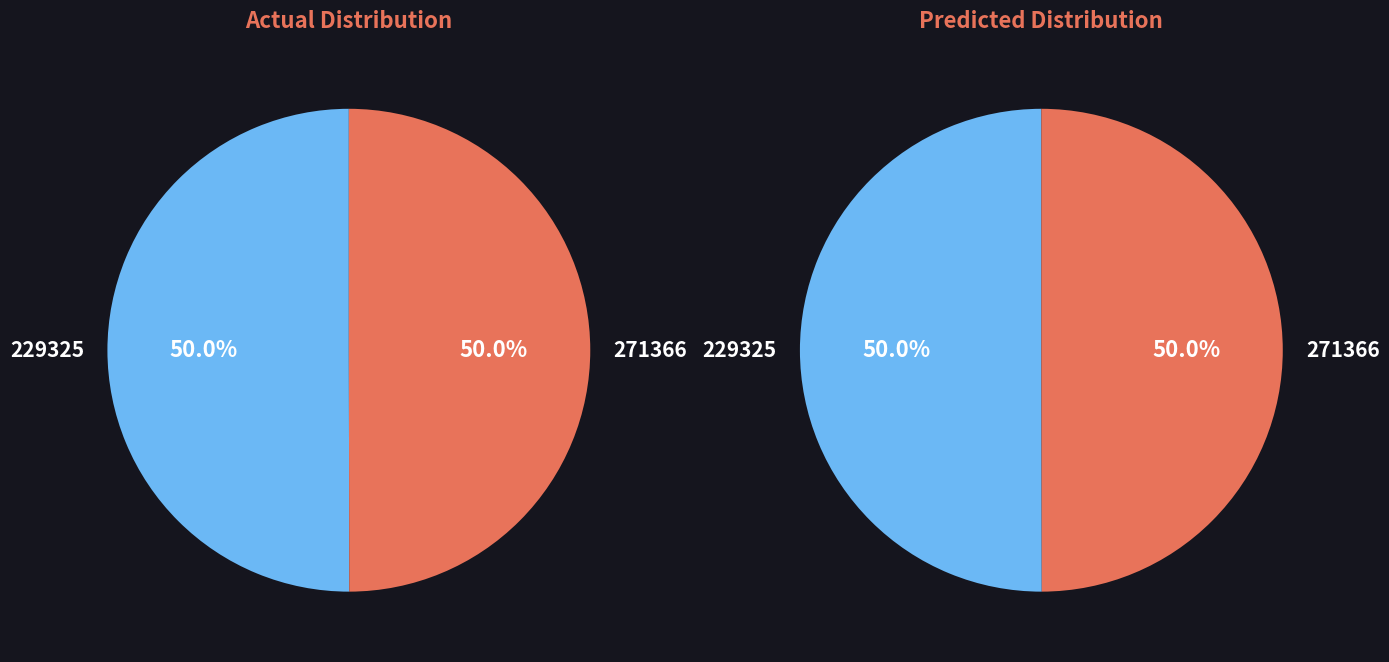

What is the ratio of the value at 229325 to the value at 271366?

1.0